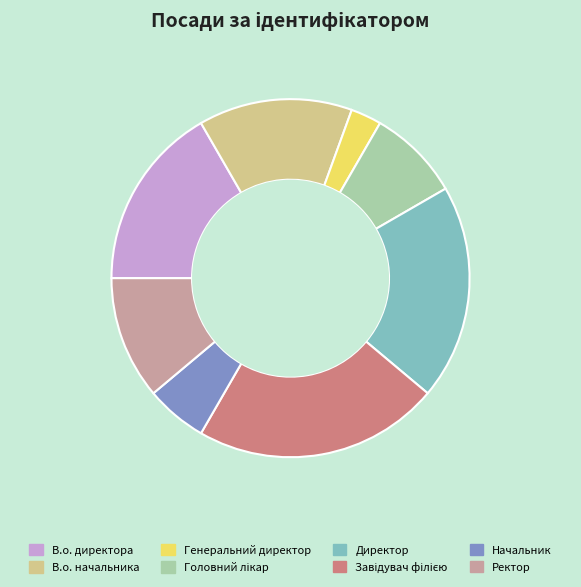

Between Ректор and В.о. начальника, which is larger?

В.о. начальника